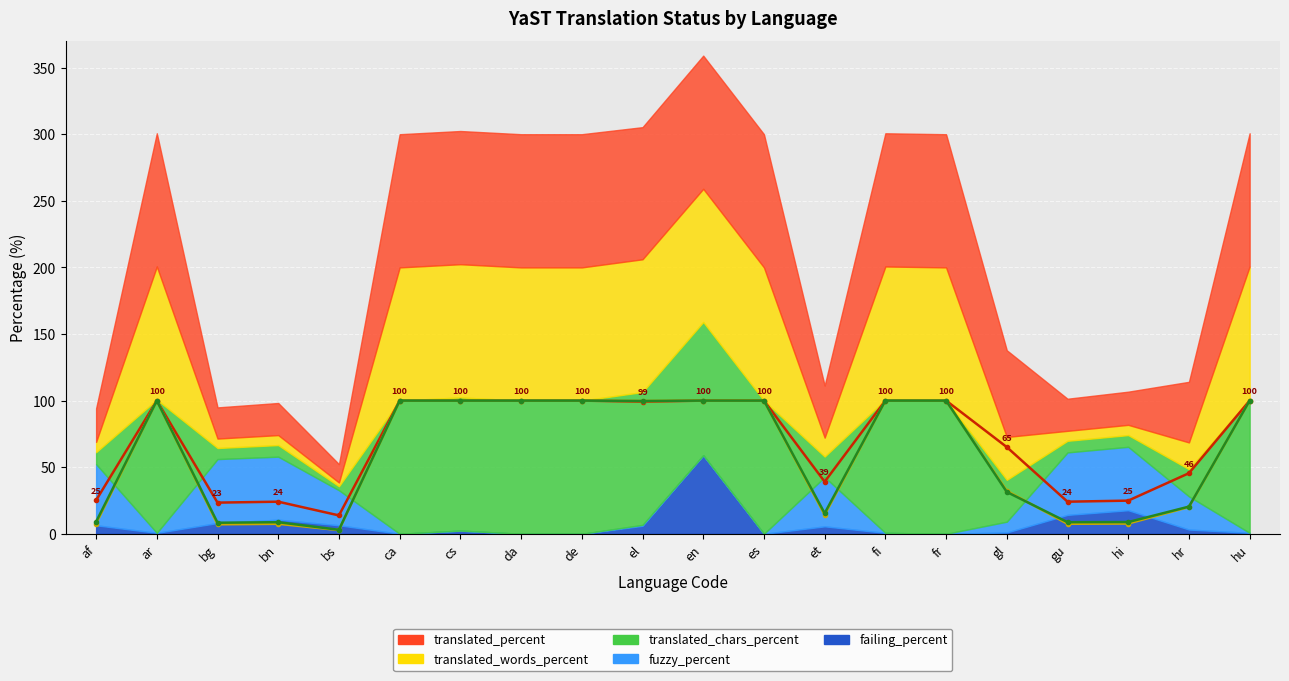

The translated_percent series shows 100.0 at cs. True or false?

True